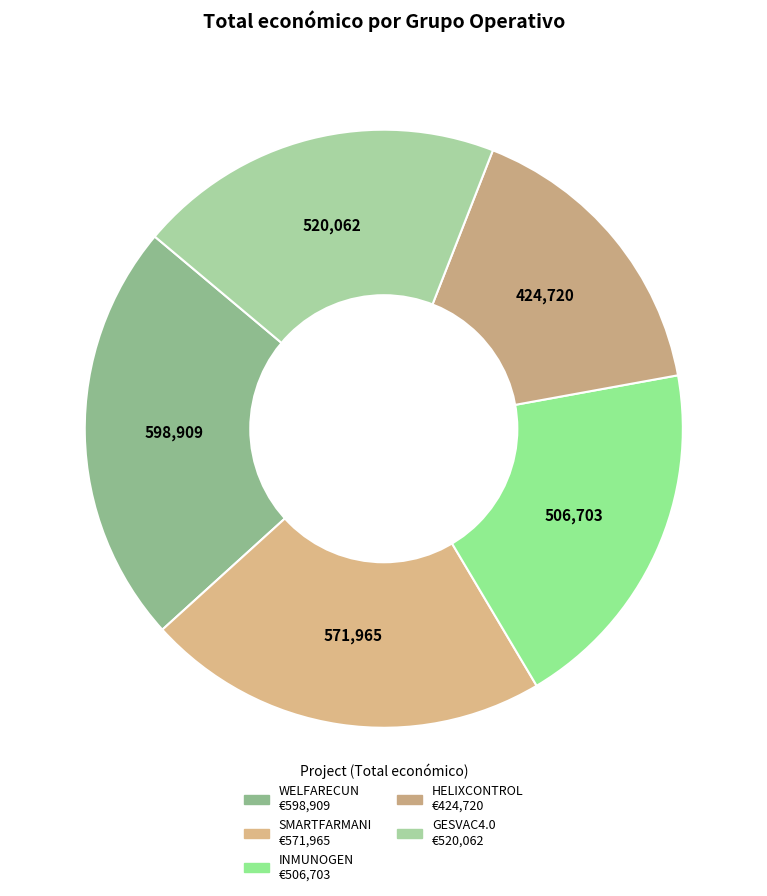

To the nearest percent, what is the difference between the WELFARECUN and SMARTFARMANI slice percentages?

1%